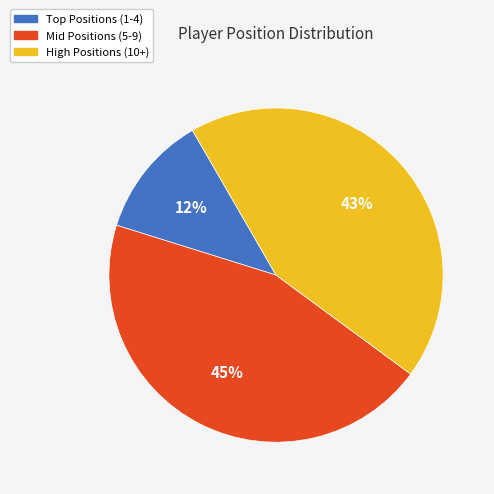

Does any single category account for the majority?

No